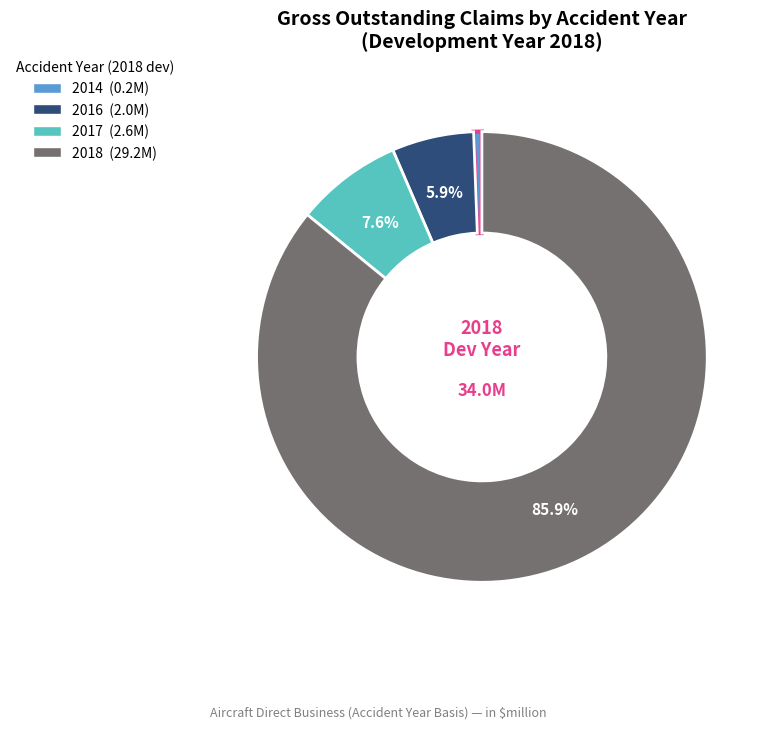

Is there any slice that represents more than half of the pie?

Yes